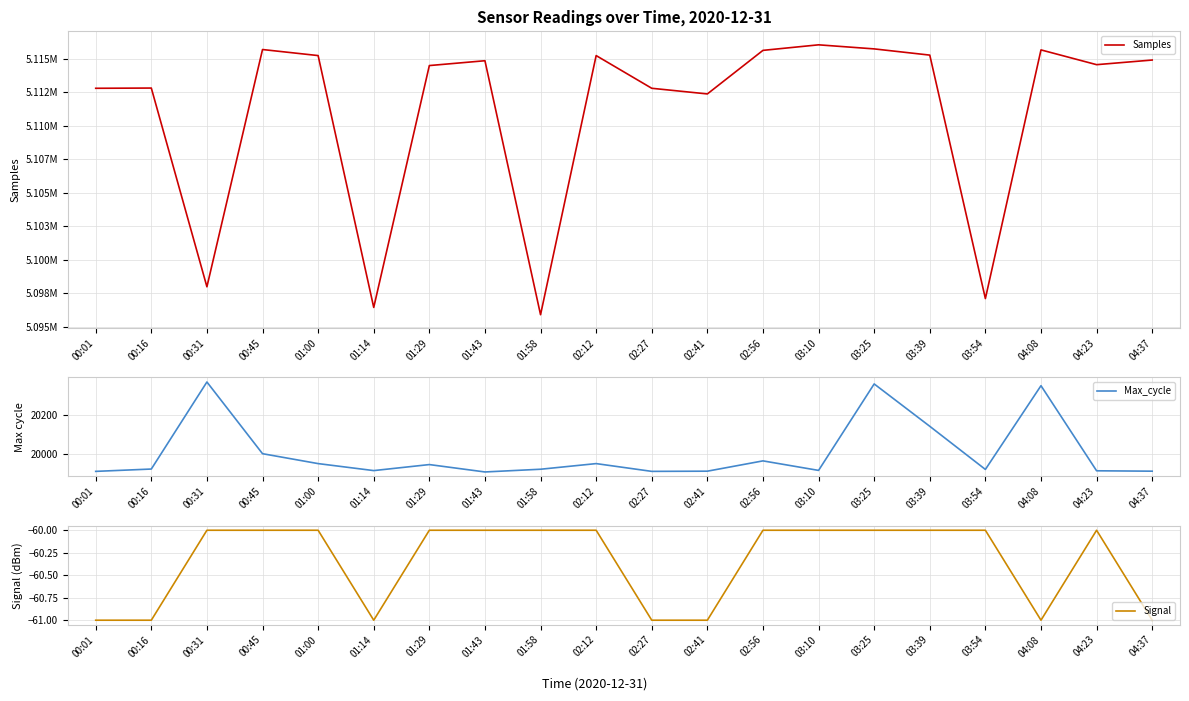

Reading left to right, list all the values displayed in this chart.

Samples: 00:01=5112801	00:16=5112818	00:31=5097973	00:45=5115696	01:00=5115244	01:14=5096432	01:29=5114498	01:43=5114859	01:58=5095888	02:12=5115244	02:27=5112801	02:41=5112379	02:56=5115633	03:10=5116047	03:25=5115743	03:39=5115279	03:54=5097094	04:08=5115668	04:23=5114565	04:37=5114911
Max_cycle: 00:01=19911	00:16=19923	00:31=20371	00:45=20002	01:00=19951	01:14=19915	01:29=19946	01:43=19908	01:58=19922	02:12=19951	02:27=19911	02:41=19912	02:56=19965	03:10=19916	03:25=20361	03:39=20143	03:54=19921	04:08=20352	04:23=19914	04:37=19912
Signal: 00:01=-61	00:16=-61	00:31=-60	00:45=-60	01:00=-60	01:14=-61	01:29=-60	01:43=-60	01:58=-60	02:12=-60	02:27=-61	02:41=-61	02:56=-60	03:10=-60	03:25=-60	03:39=-60	03:54=-60	04:08=-61	04:23=-60	04:37=-61